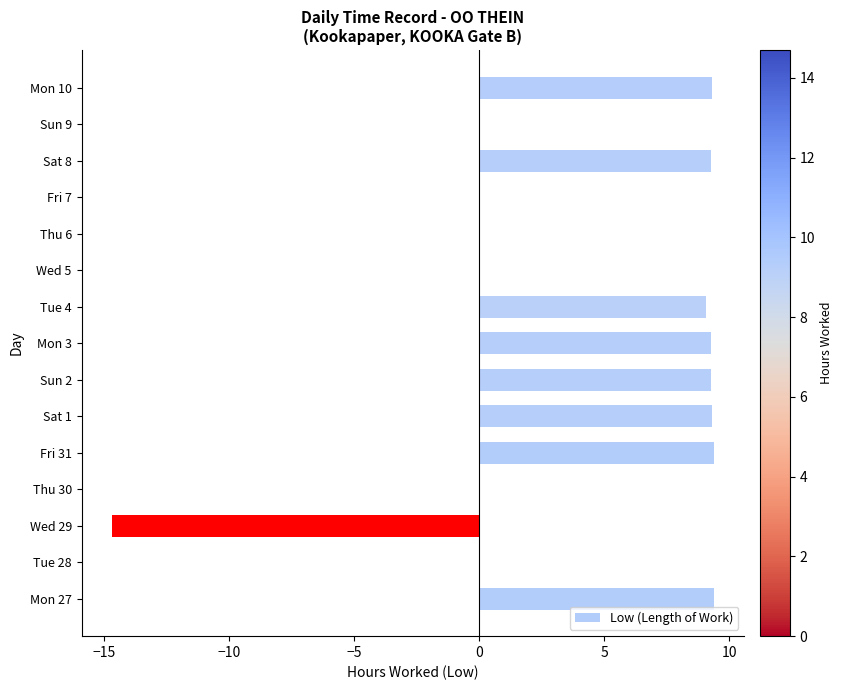

Is it true that the value at Thu 6 is 8.5?

False